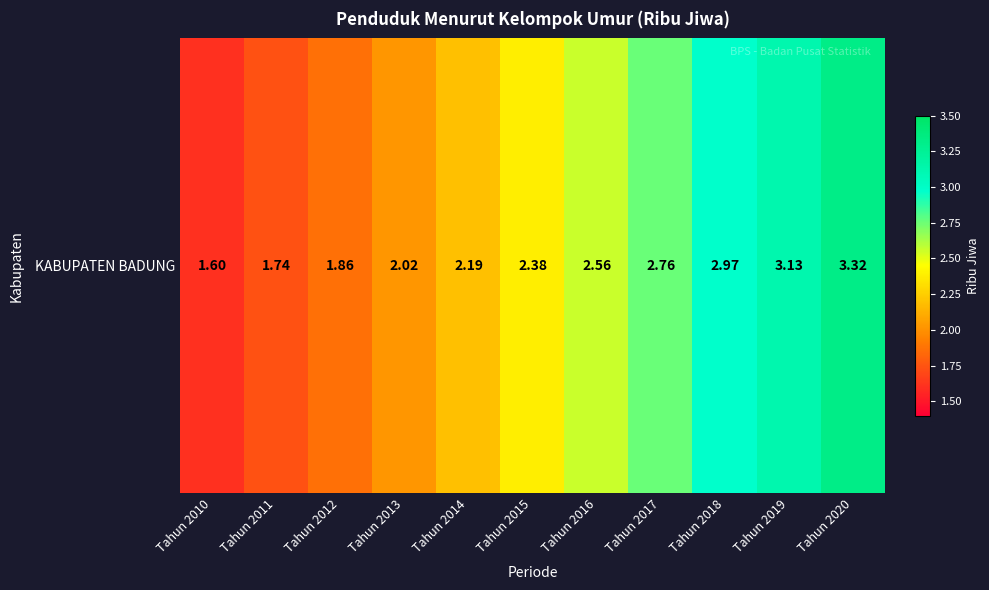

Which label corresponds to the smallest value in the chart?

Tahun 2010